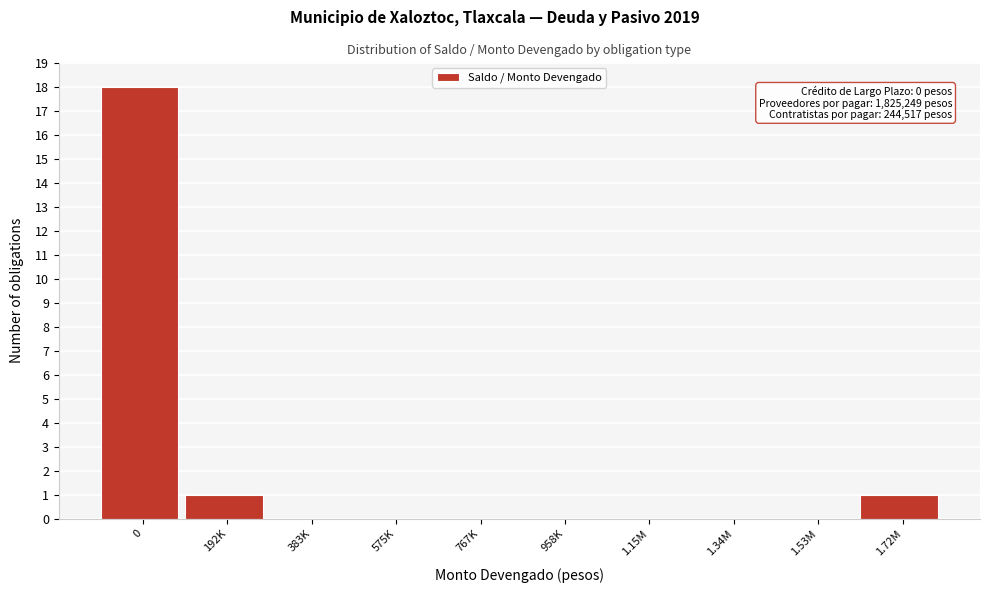

Reading left to right, extract all data points from this chart.

0=18	192K=1	383K=0	575K=0	767K=0	958K=0	1.15M=0	1.34M=0	1.53M=0	1.72M=1